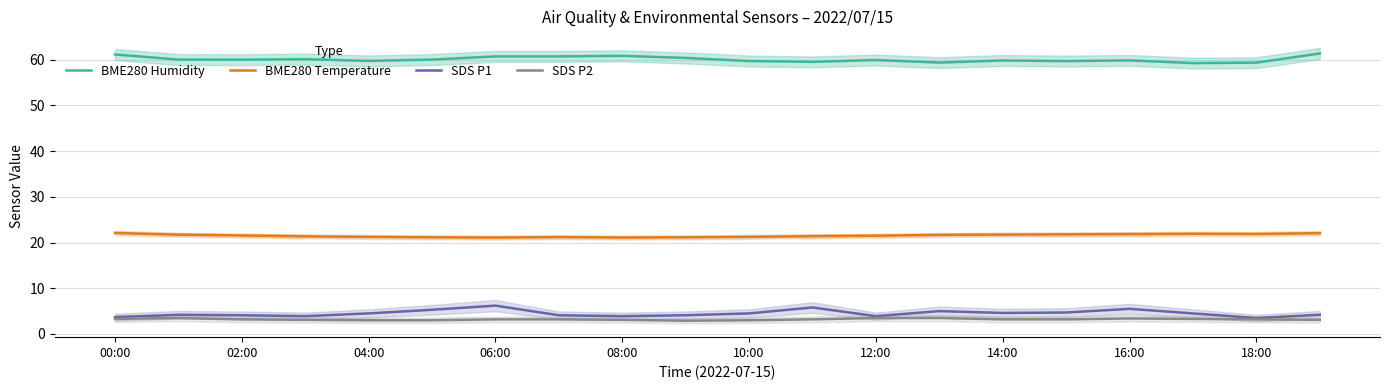

True or false: BME280 Temperature and BME280 Humidity intersect in this chart.

False